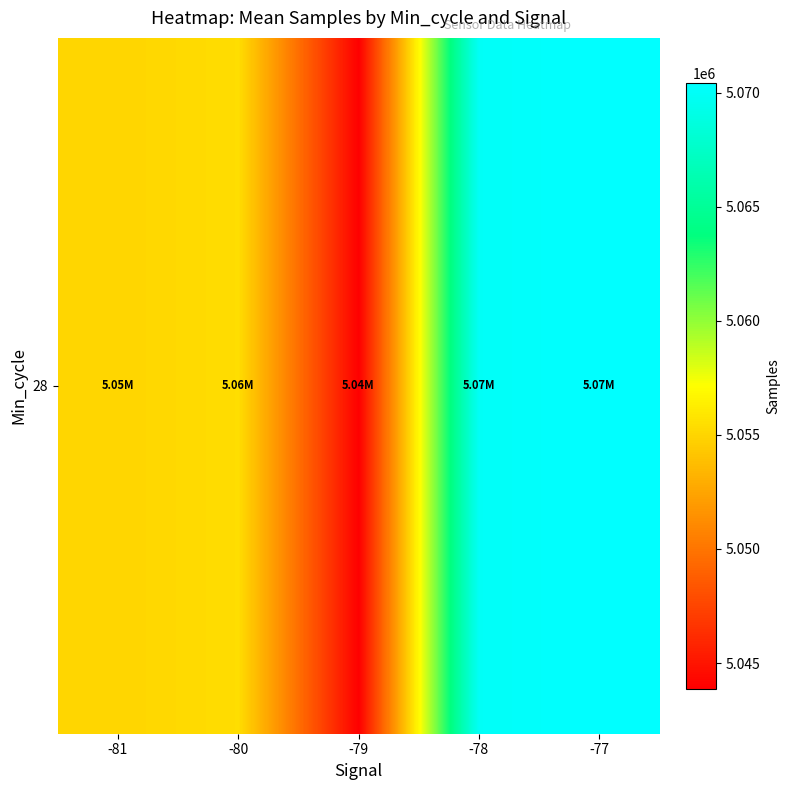

The chart shows a value of 2009129.1 at -80. True or false?

False